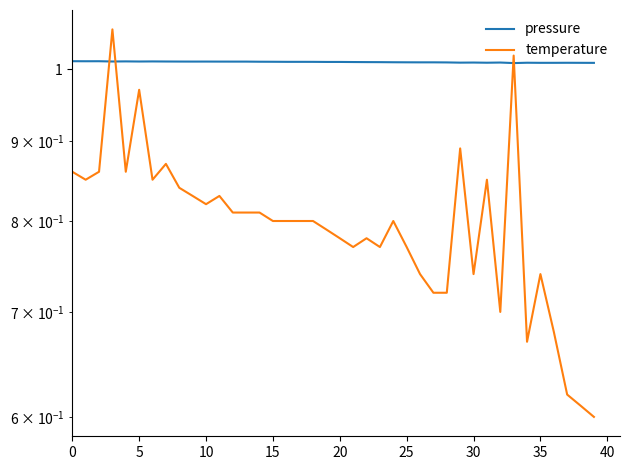

What is the label of the 22nd point from the right?

18